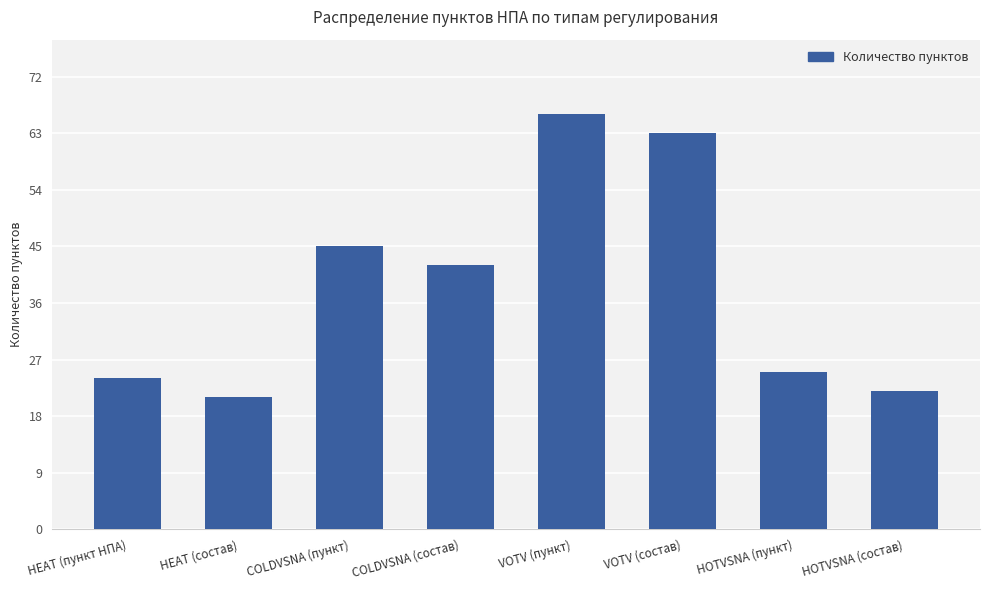

At which label does the data first exceed 42?

COLDVSNA (пункт)